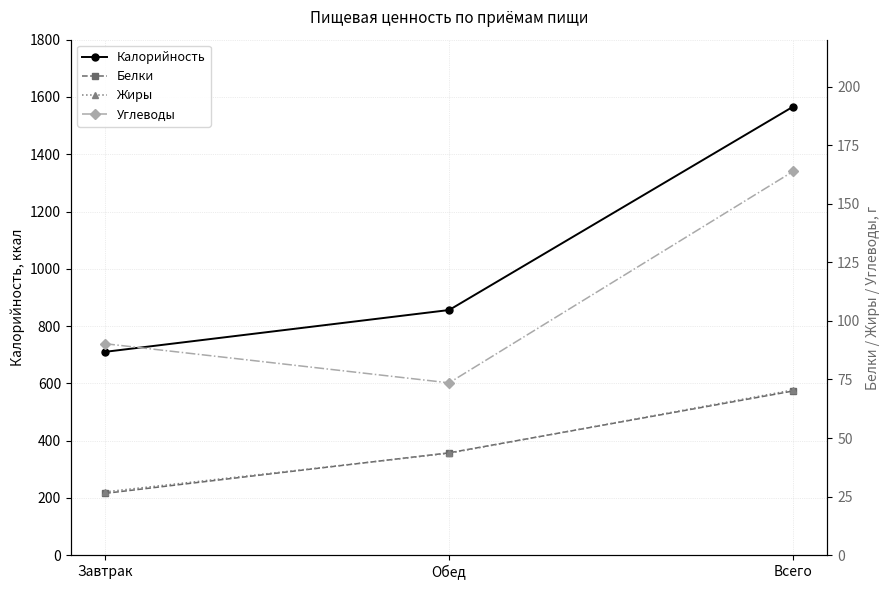

What is the greatest value displayed?

1566.0